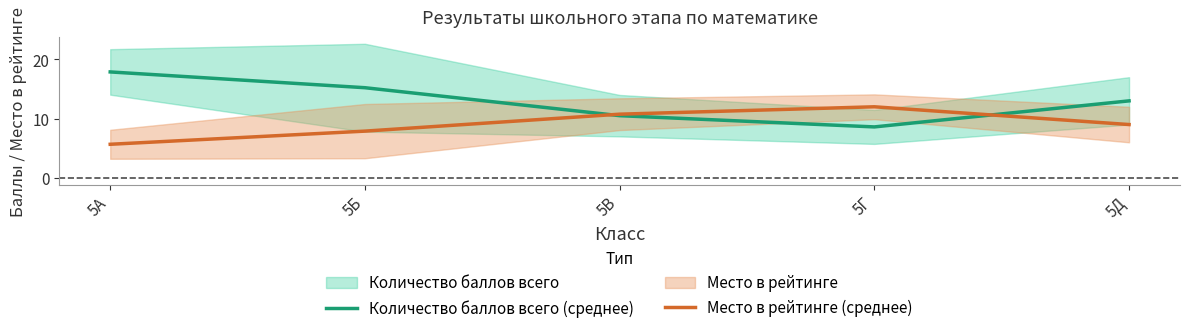

Read the Количество баллов всего (среднее) value at 5Д.

13.0